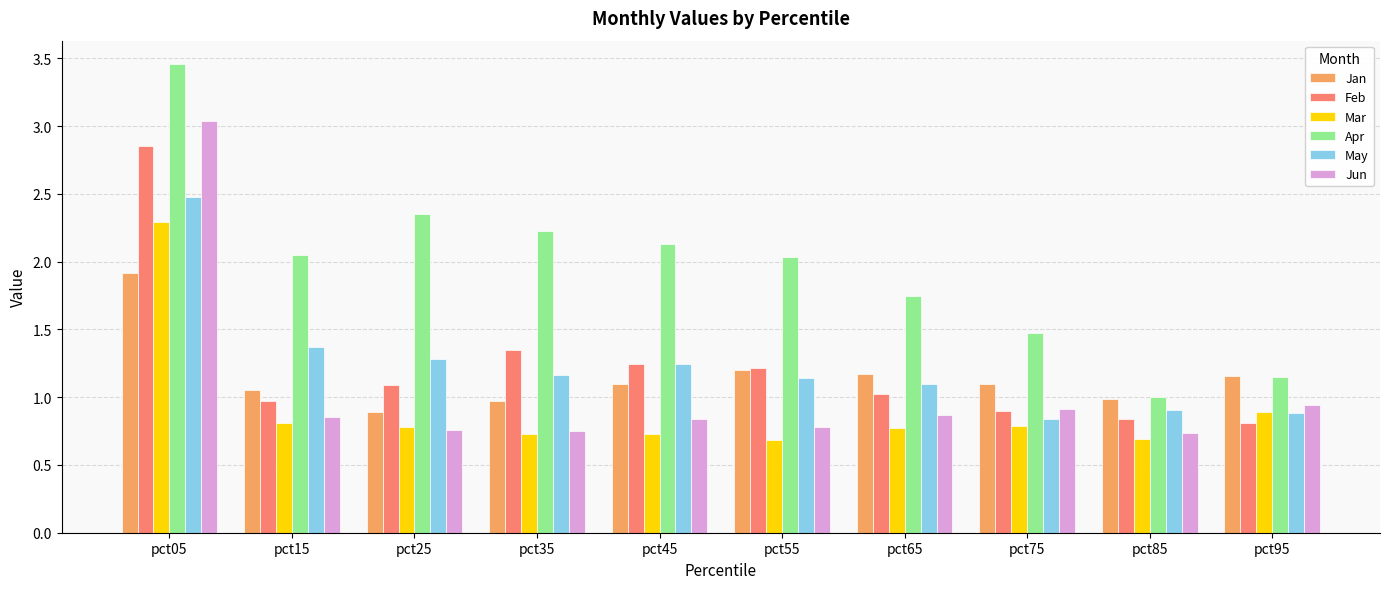

What are all the series names shown in the legend?

Jan, Feb, Mar, Apr, May, Jun